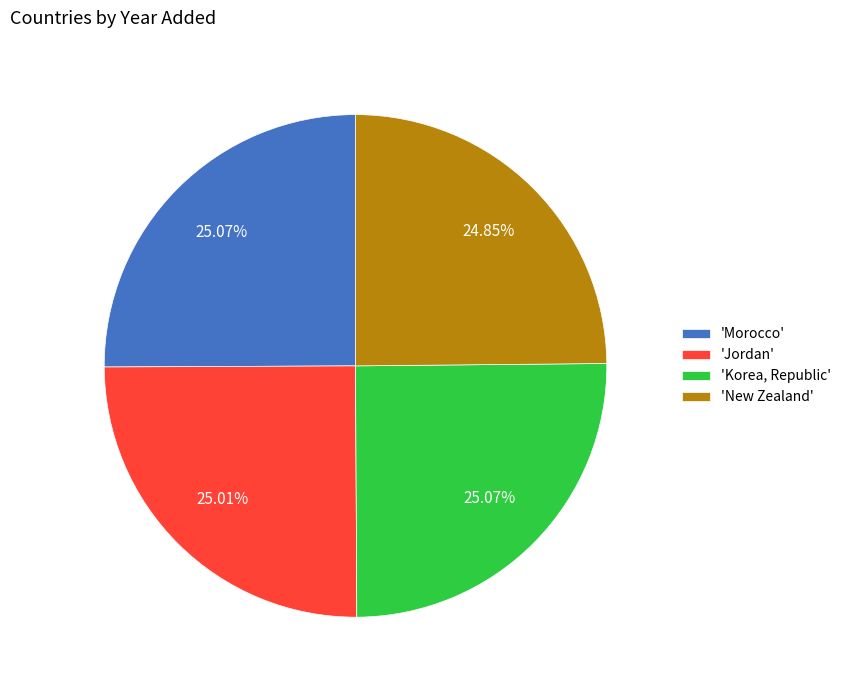

Does any single category account for the majority?

No